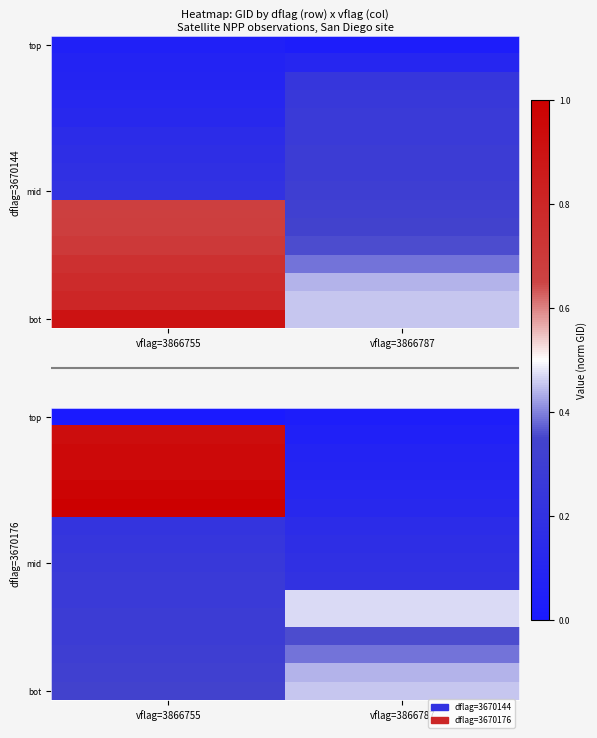

Which category has the lowest value across all series?

vflag=3866755